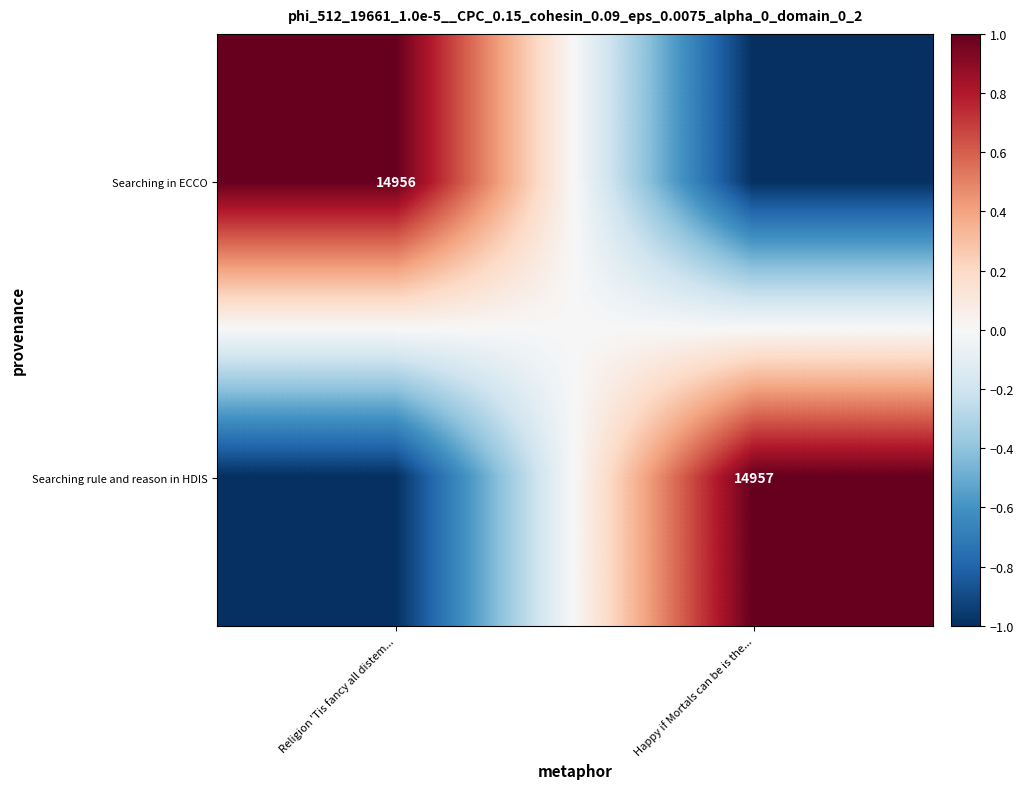

The Searching in ECCO series shows 14956 at Religion 'Tis fancy all distem.... True or false?

True